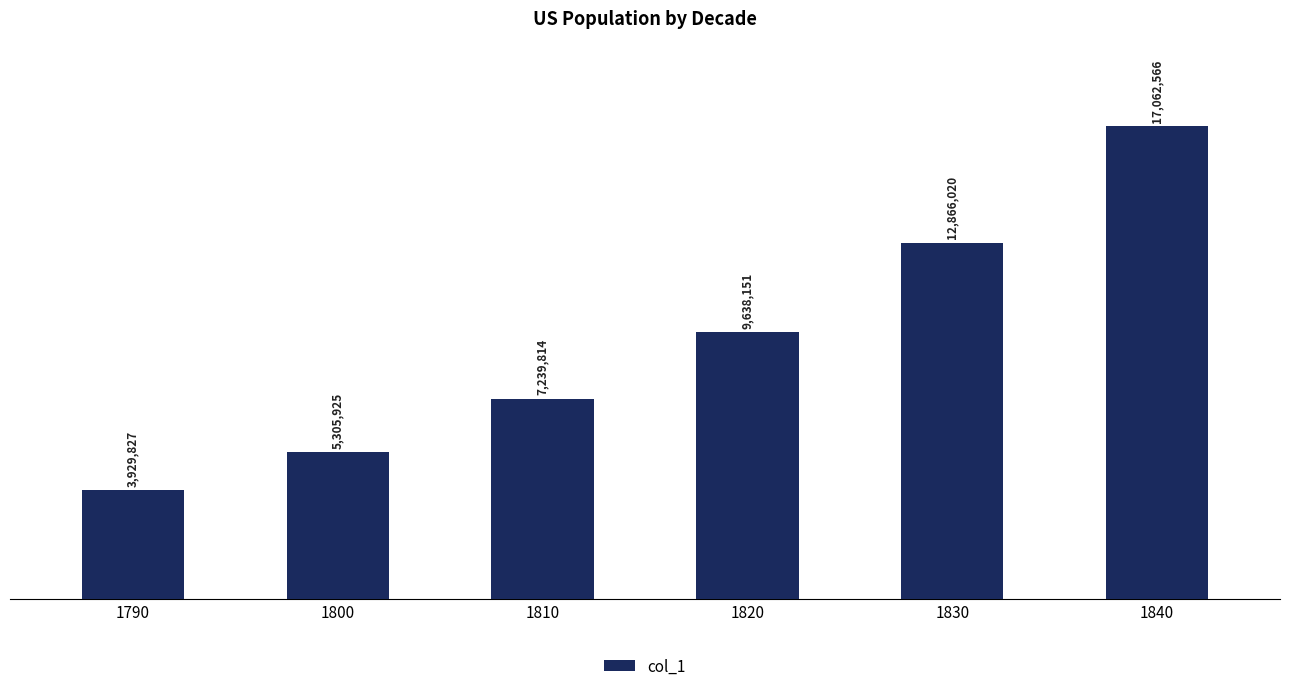

Which has a higher value, 1800 or 1810?

1810